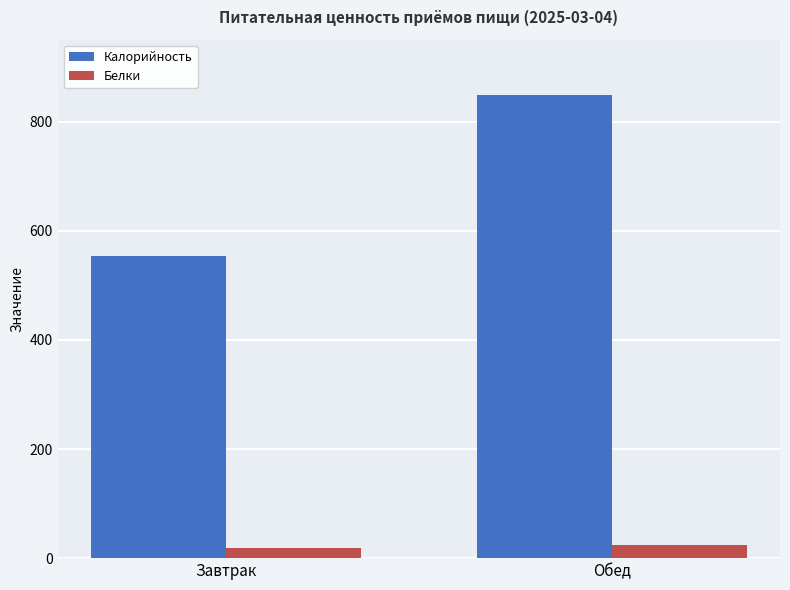

How many data points does each series have?

2